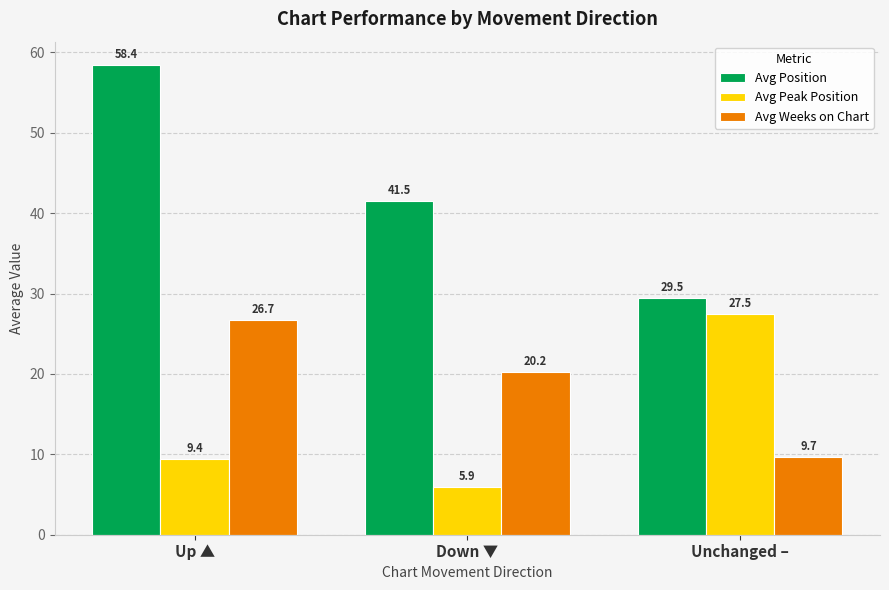

Is the value of Avg Weeks on Chart at Down ▼ greater than the value of Avg Peak Position at Up ▲?

Yes